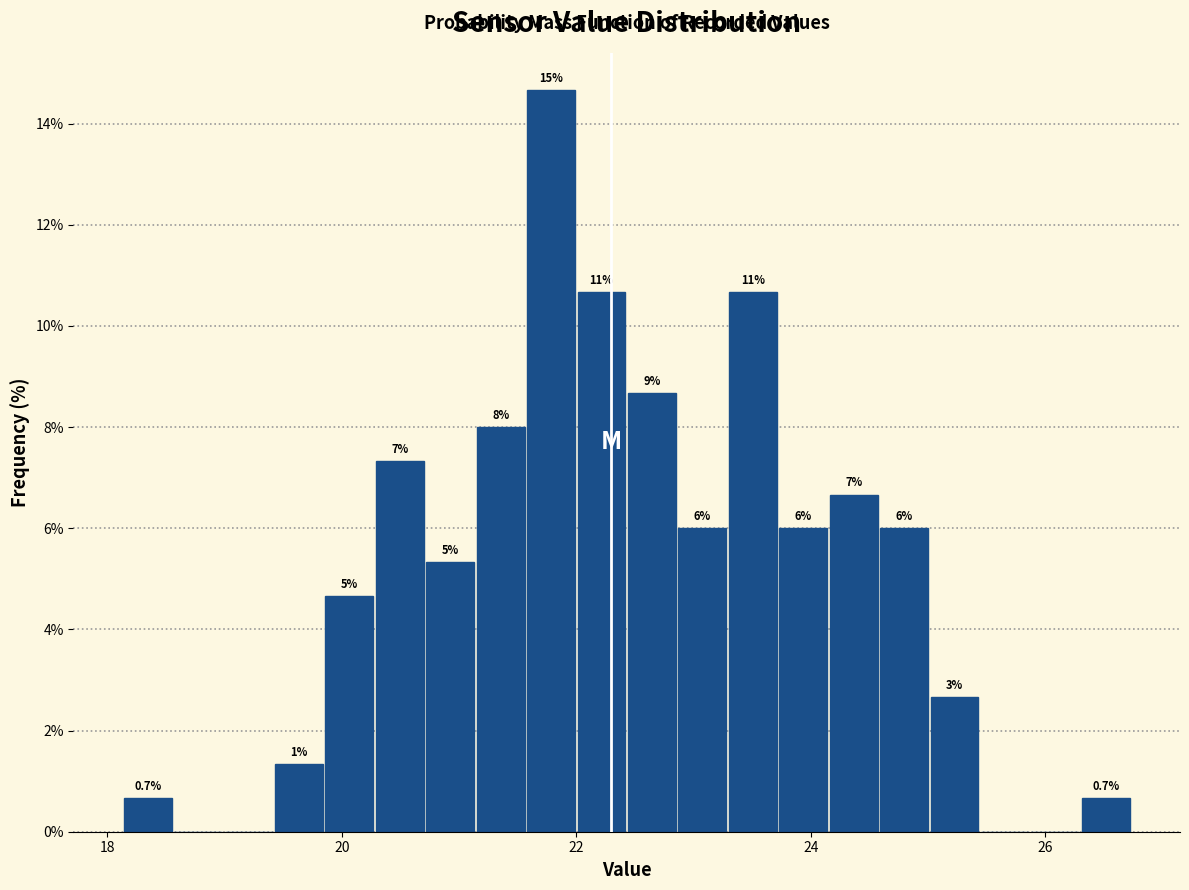

Around what value on the x-axis is the tallest bar? Give the approximate position of its centre, as read against the axis.

21.8